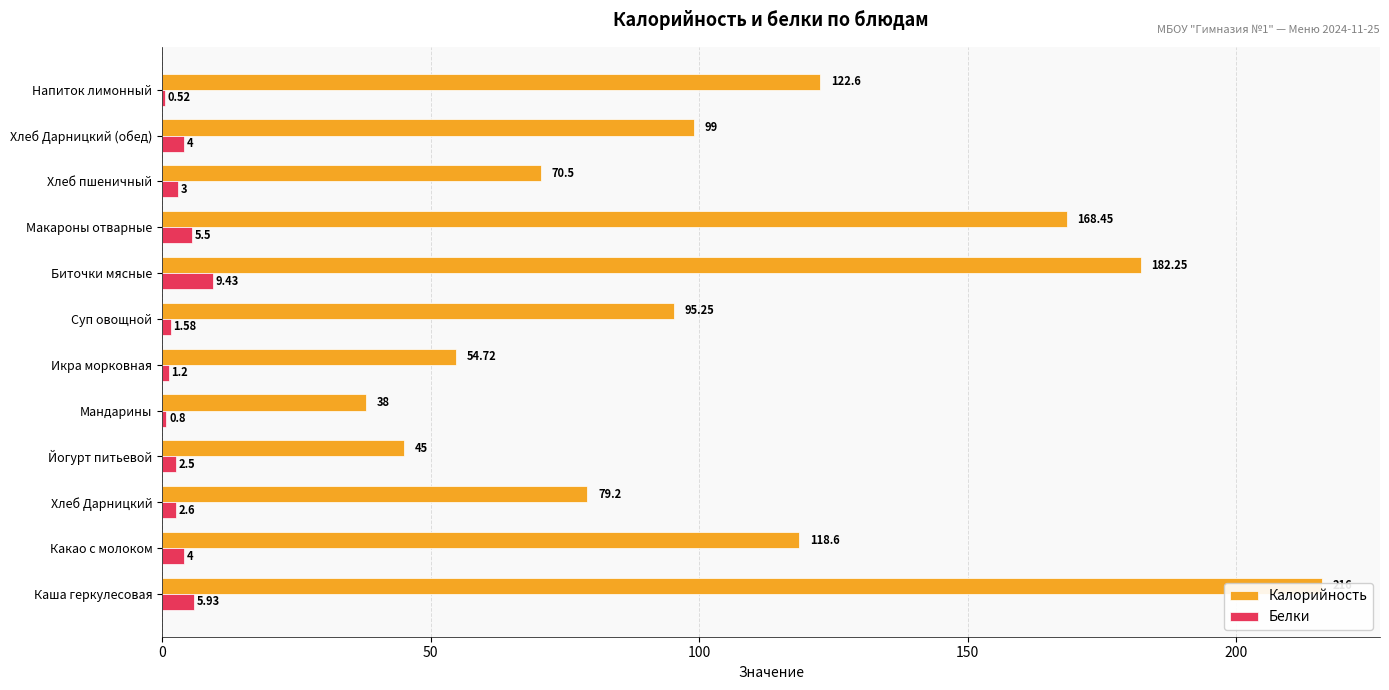

Reading left to right, what are all the values shown in this chart?

Калорийность: 216.0	118.6	79.2	45.0	38.0	54.7	95.2	182.2	168.4	70.5	99.0	122.6
Белки: 5.9	4.0	2.6	2.5	0.8	1.2	1.6	9.4	5.5	3.0	4.0	0.5